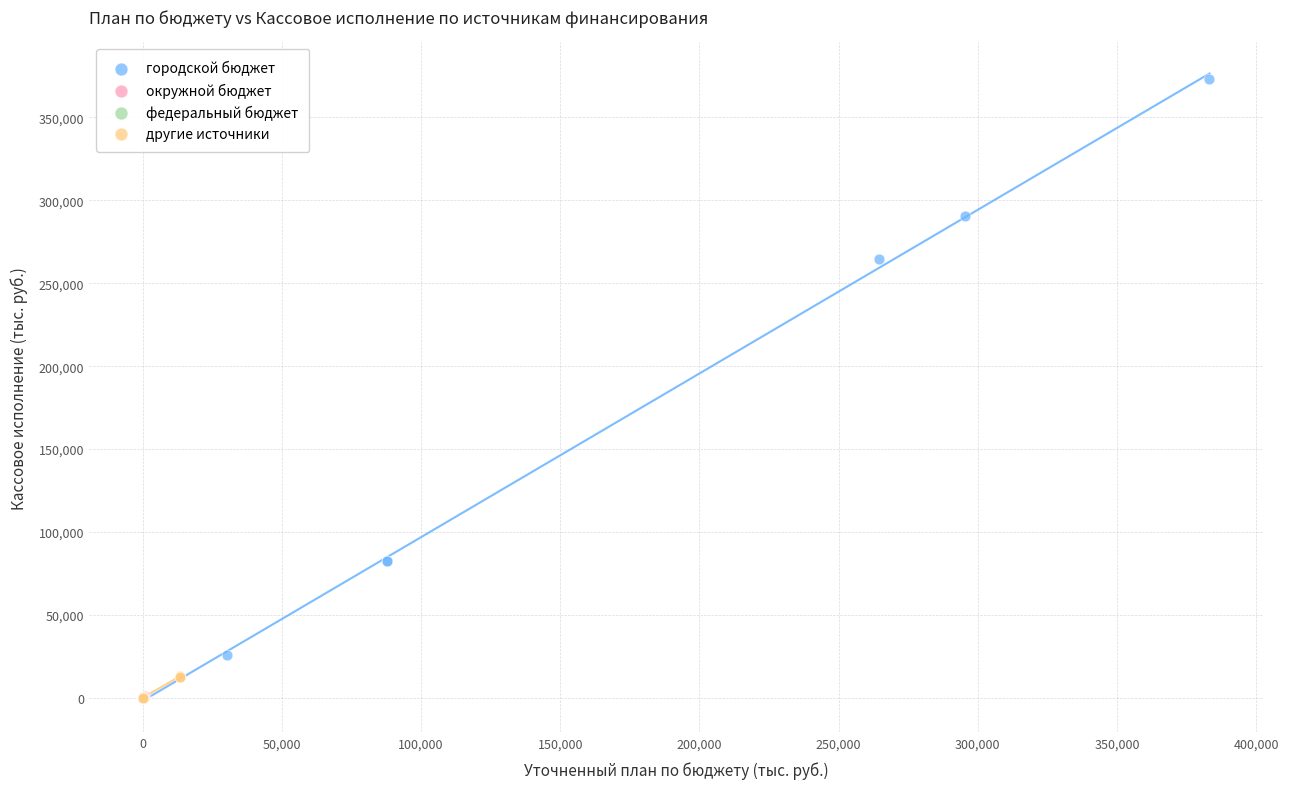

Which series has the widest spread of Y values?

городской бюджет